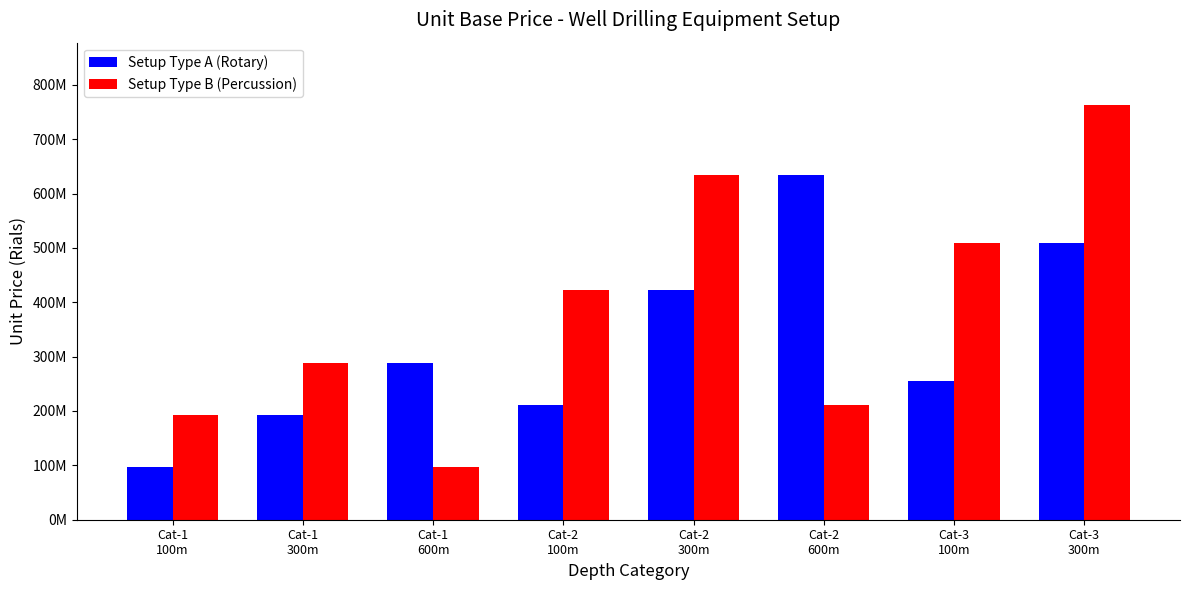

What is the greatest value displayed?

763041000